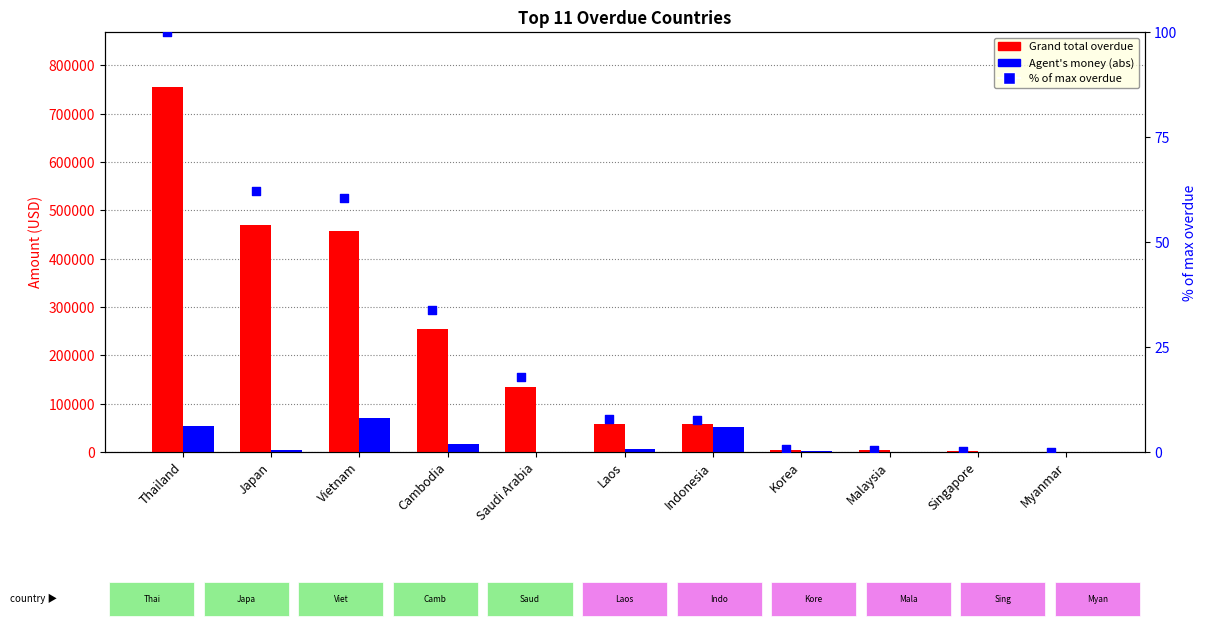

At which category is the sum across all series the highest?

Thailand